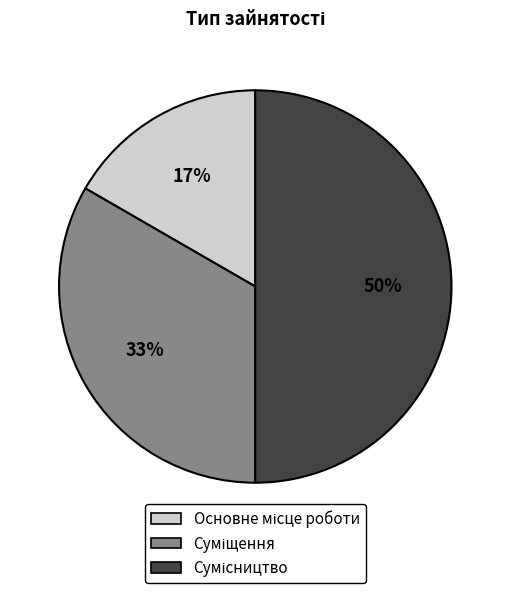

To the nearest percent, what is the average slice percentage?

33%